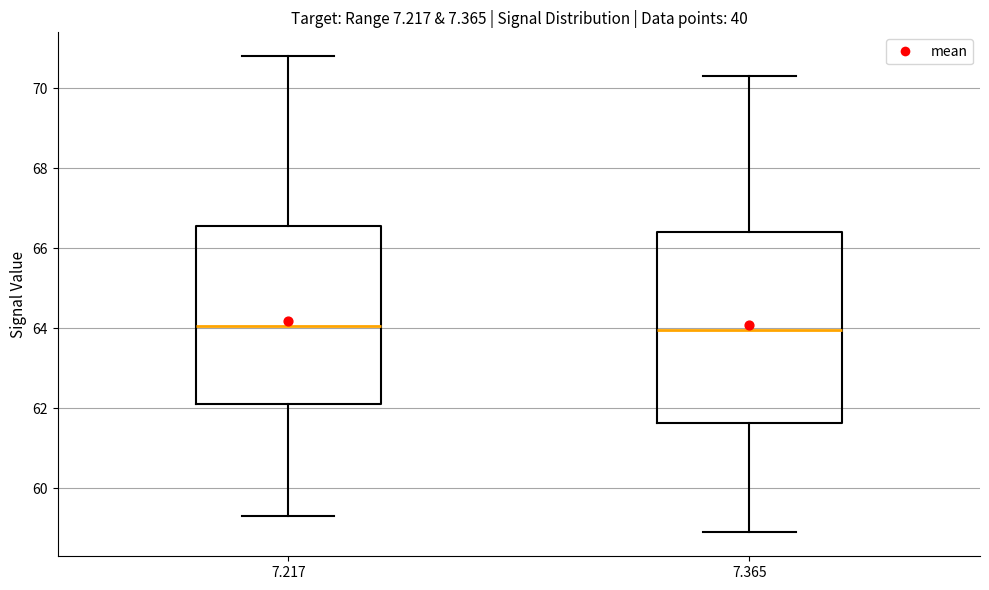

Reading left to right, transcribe this box plot: for each box, give where its median line is, the range the box spans, and where its two whiskers end, as read against the y-axis. The values are not printed on the chart, so give them approximately, as read against the axis.

7.217: median 64.0, box 62.2 to 66.6, whiskers 59.4 to 70.8
7.365: median 64.0, box 61.6 to 66.4, whiskers 59.0 to 70.4